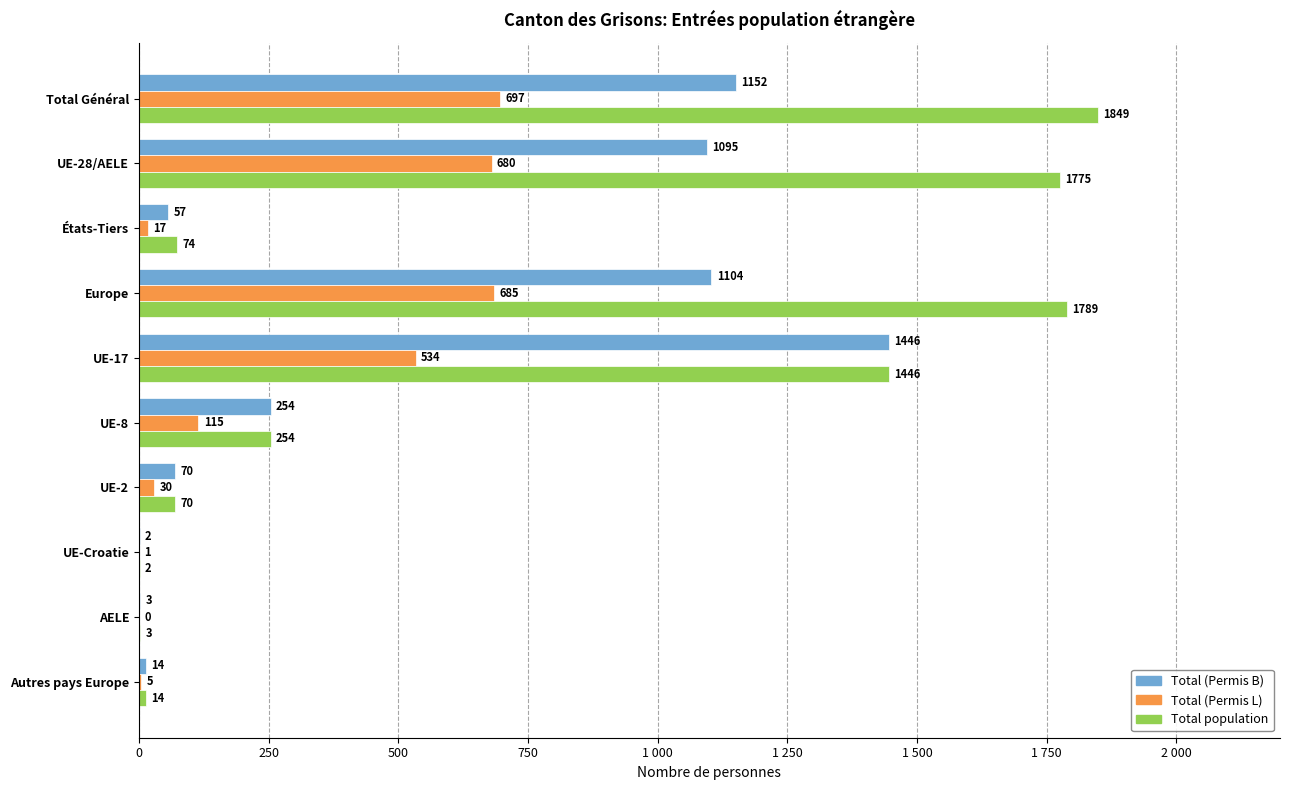

What are all the series names shown in the legend?

Total (Permis B), Total (Permis L), Total population